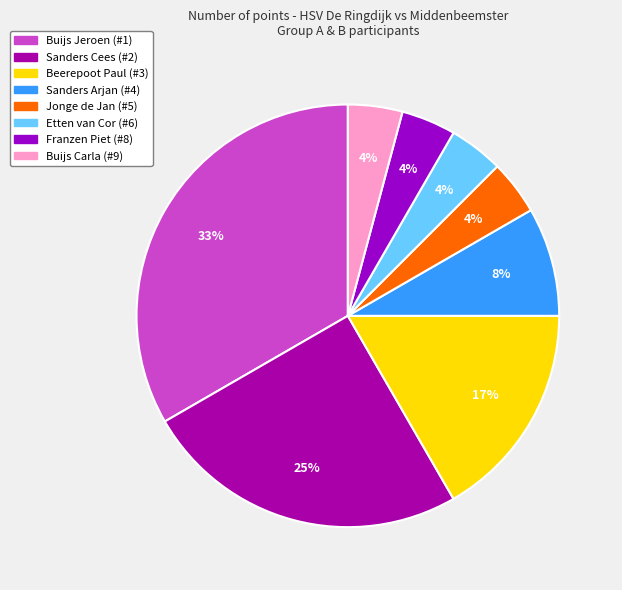

How many slices are in this pie chart?

8